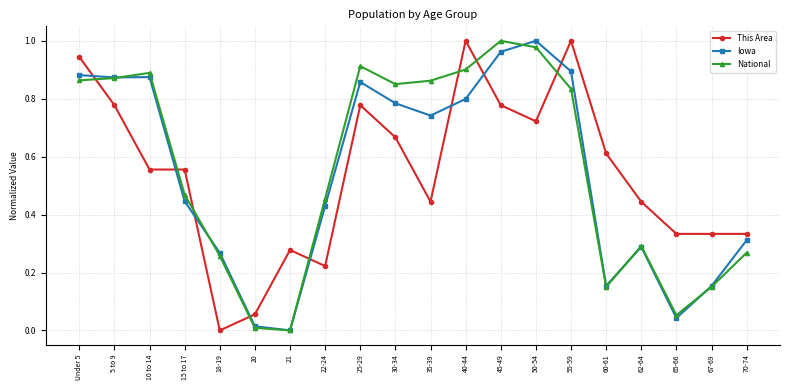

Is the value of Iowa at 50-54 greater than the value of This Area at 20?

Yes